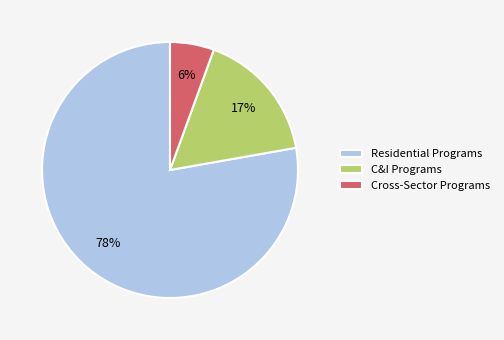

Is it true that Residential Programs is 78% of the pie?

True